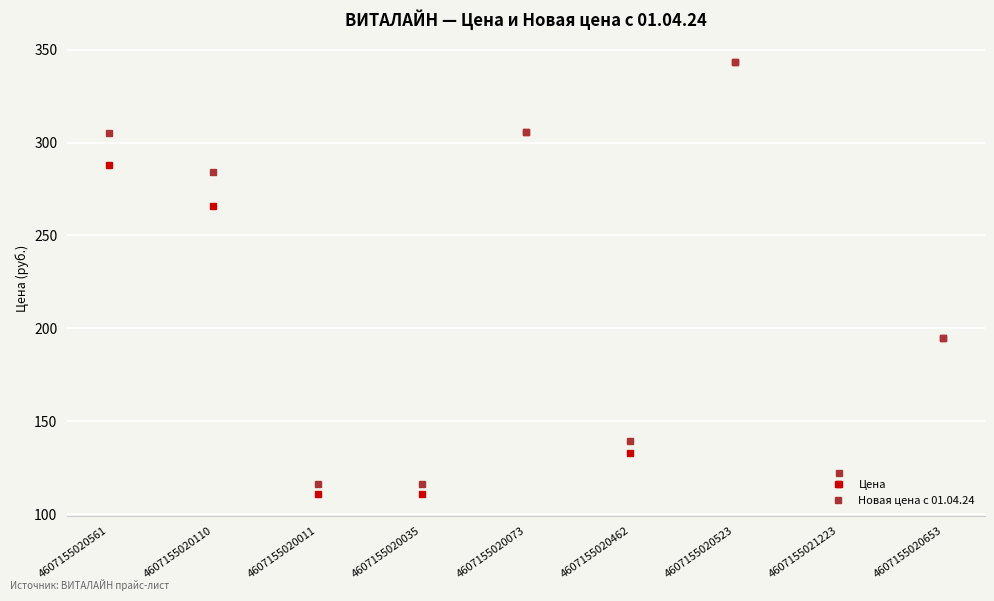

List the series in order of their overall mean, lowest first.

Цена, Новая цена с 01.04.24